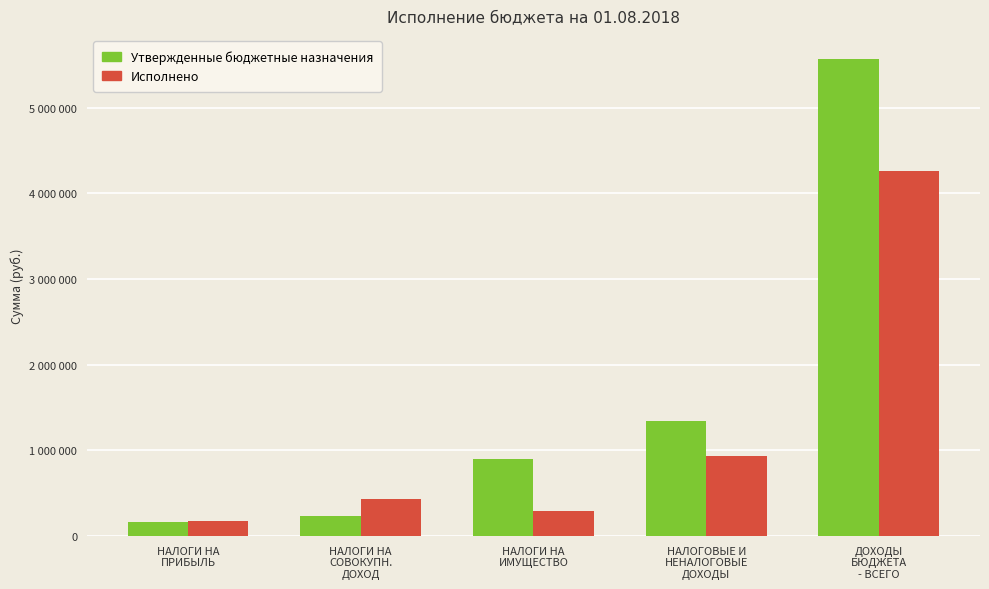

What is the label of the 2nd bar from the right?

НАЛОГОВЫЕ И
НЕНАЛОГОВЫЕ
ДОХОДЫ